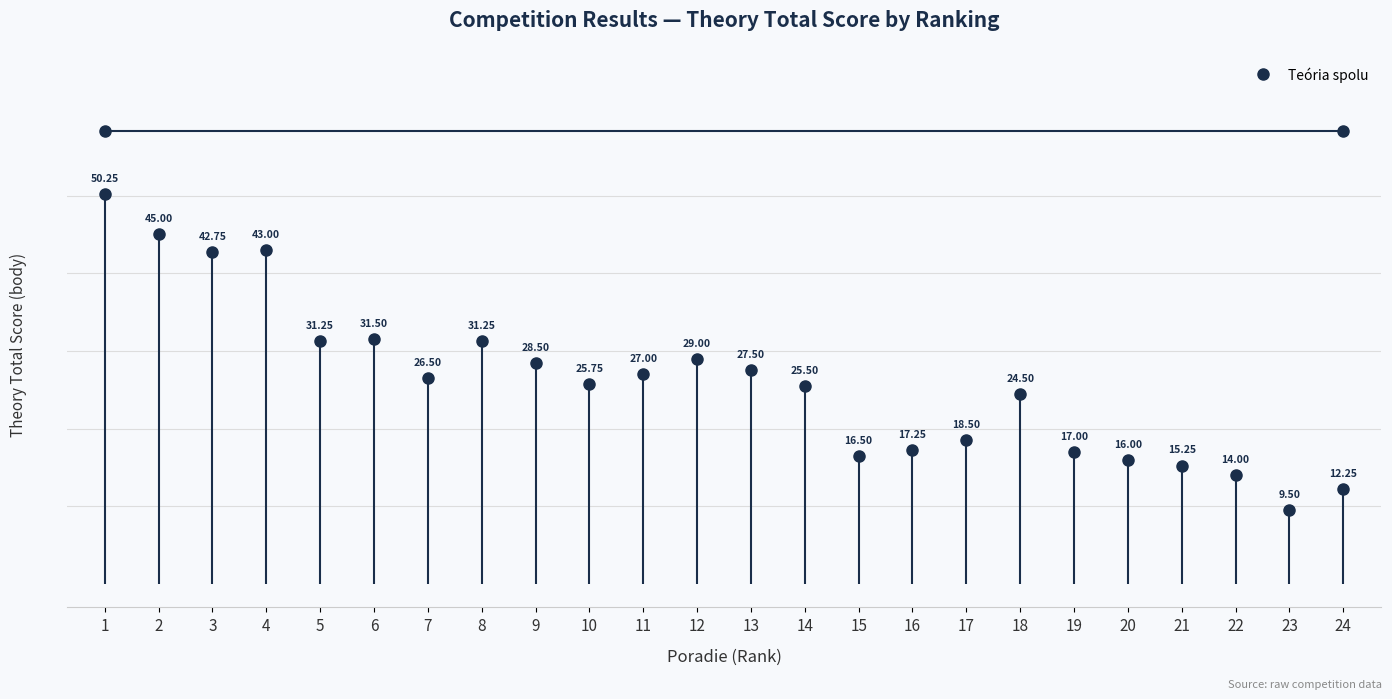

How many points are lower than both their immediate neighbors (excluding endpoints)?

6